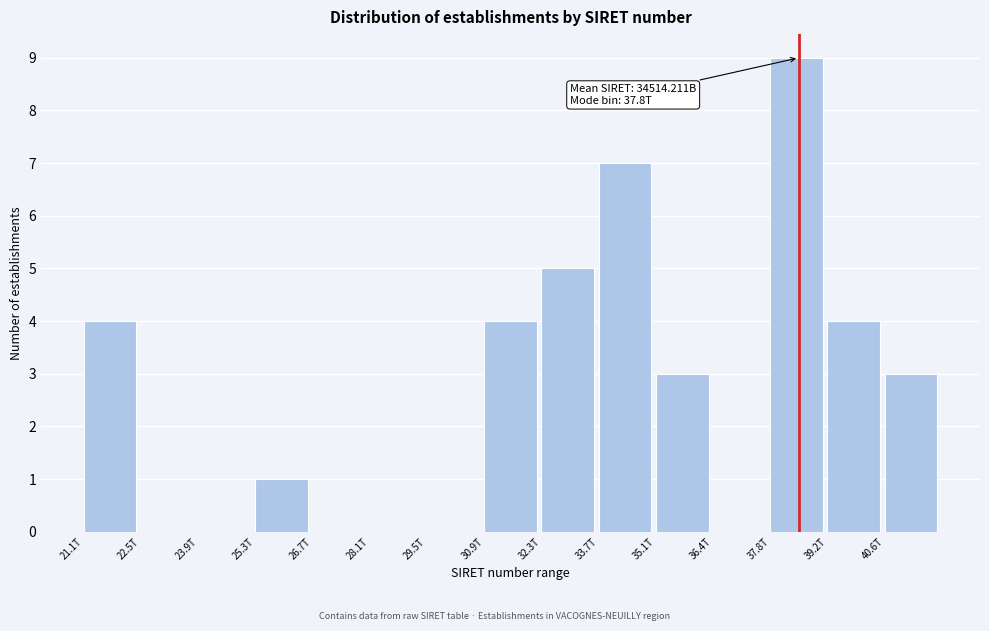

Reading left to right, what are all the values shown in this chart?

21.1T=4	22.5T=0	23.9T=0	25.3T=1	26.7T=0	28.1T=0	29.5T=0	30.9T=4	32.3T=5	33.7T=7	35.1T=3	36.4T=0	37.8T=9	39.2T=4	40.6T=3